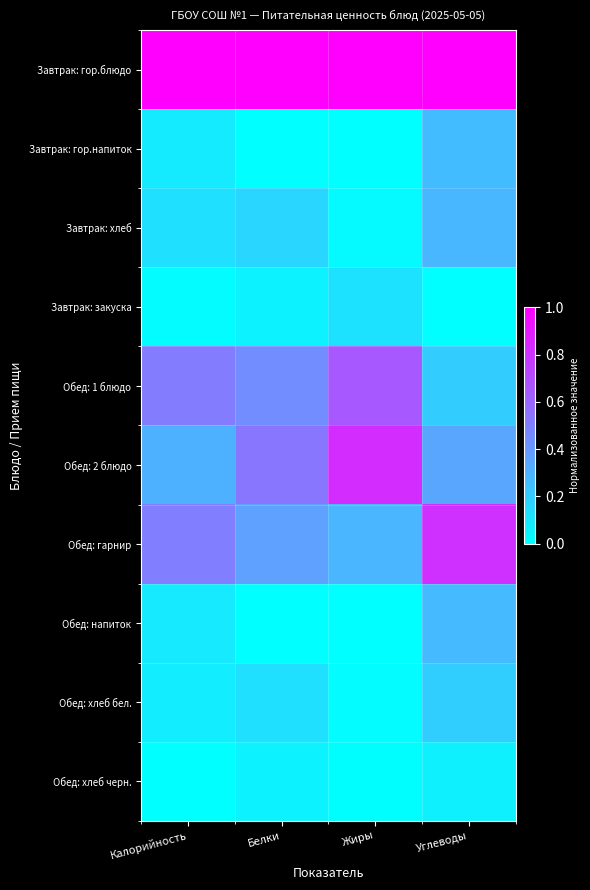

List the series in order of their peak value, highest first.

Завтрак: гор.блюдо, Обед: 2 блюдо, Обед: гарнир, Обед: 1 блюдо, Завтрак: хлеб, Обед: напиток, Завтрак: гор.напиток, Обед: хлеб бел., Завтрак: закуска, Обед: хлеб черн.